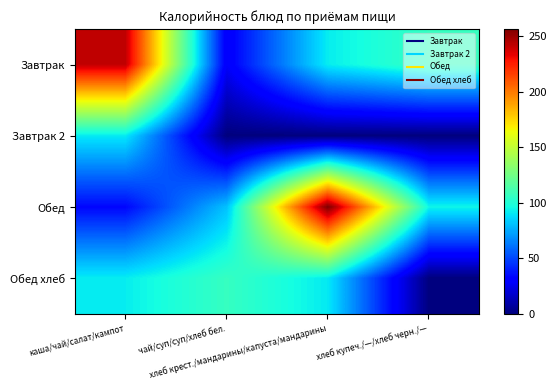

What is the greatest value displayed?

256.2